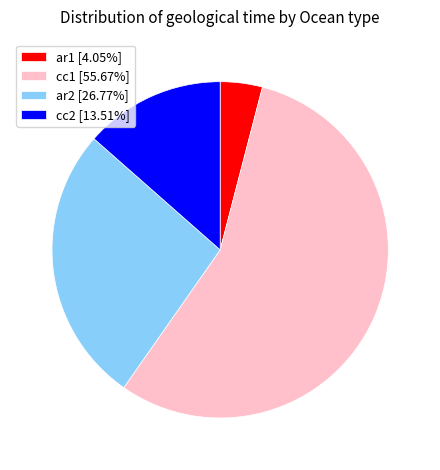

Approximately how many times larger is the value at ar2 [26.77%] compared to cc2 [13.51%]?

2.0